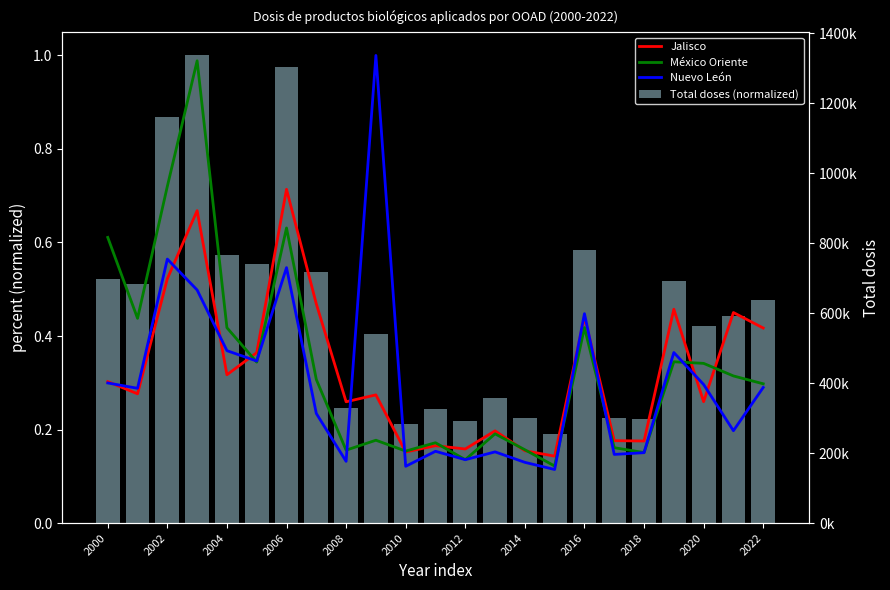

Where is Nuevo León nearest to the value 0?

15